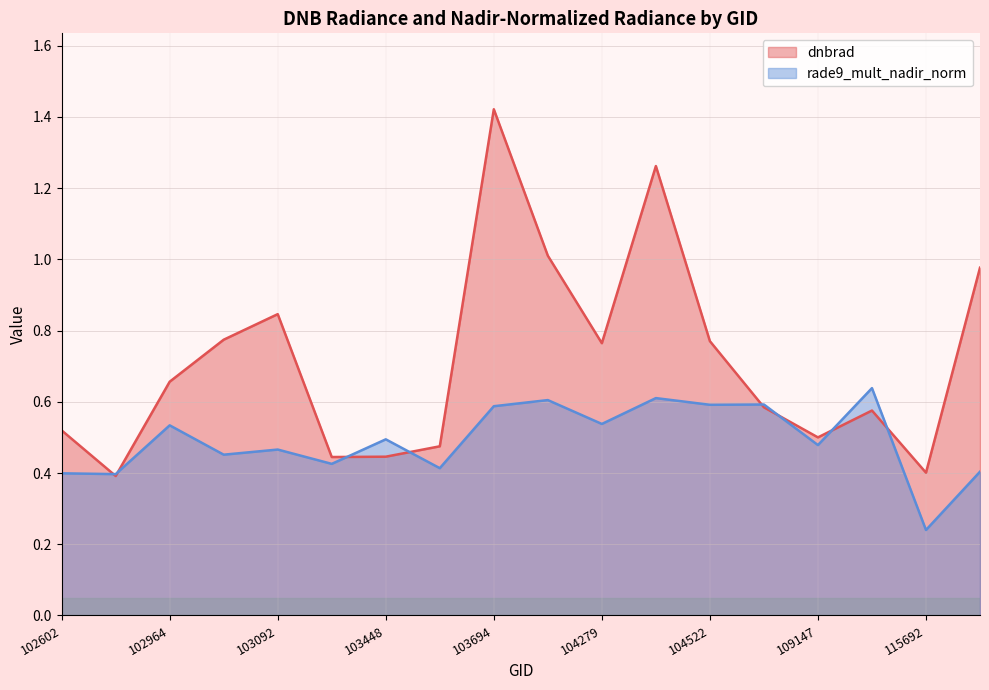

What is the value of the dnbrad point at the 8th from the left?

0.5